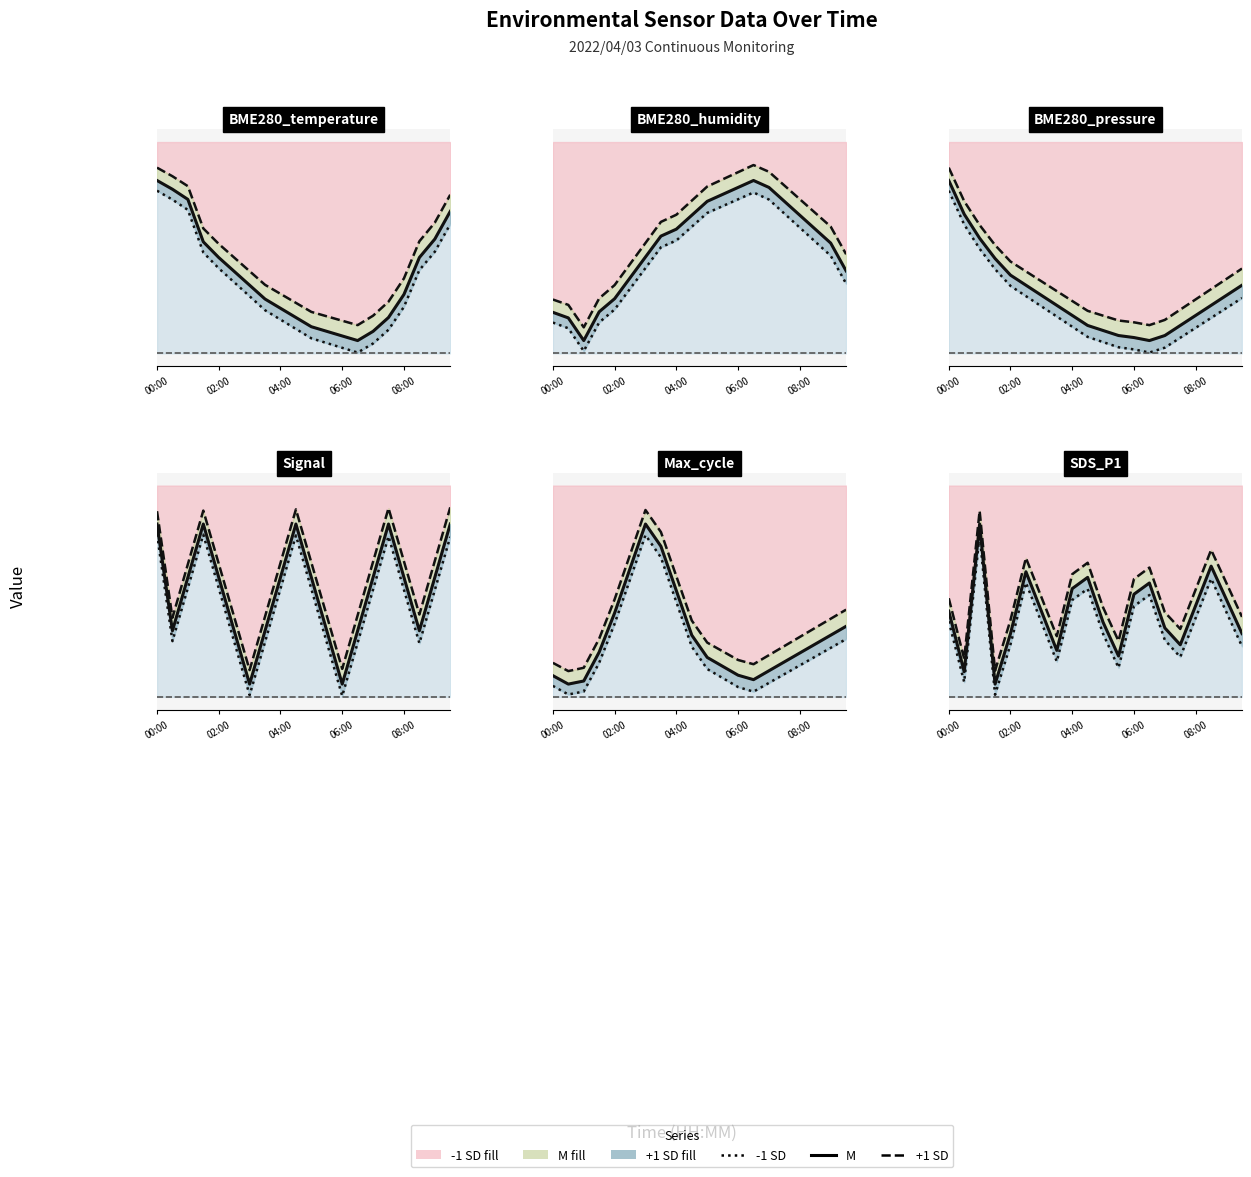

Between 08:30 and 03:00, which is larger?

08:30